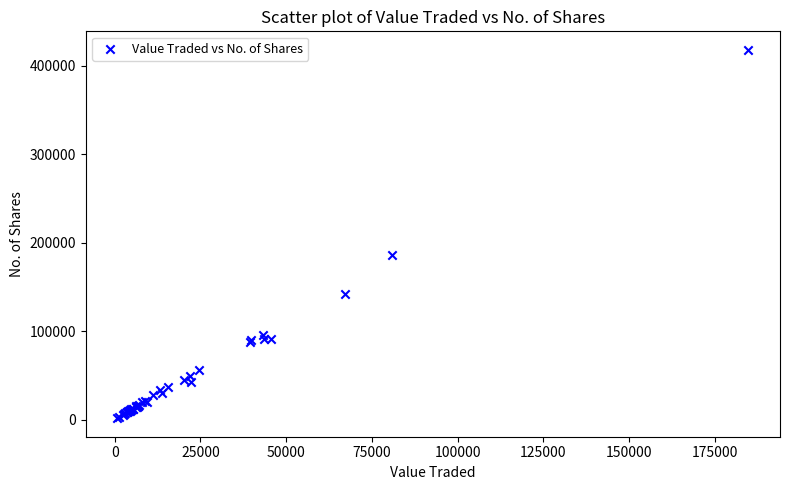

What Y value in the scatter plot is closest to 210103?

186522